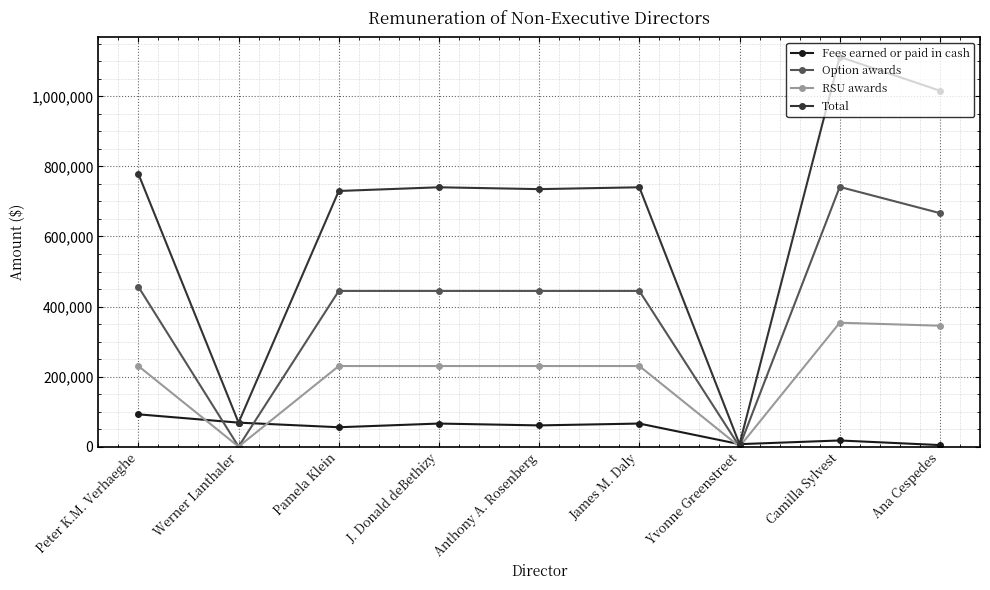

What is the approximate value of Fees earned or paid in cash at James M. Daly?

65853